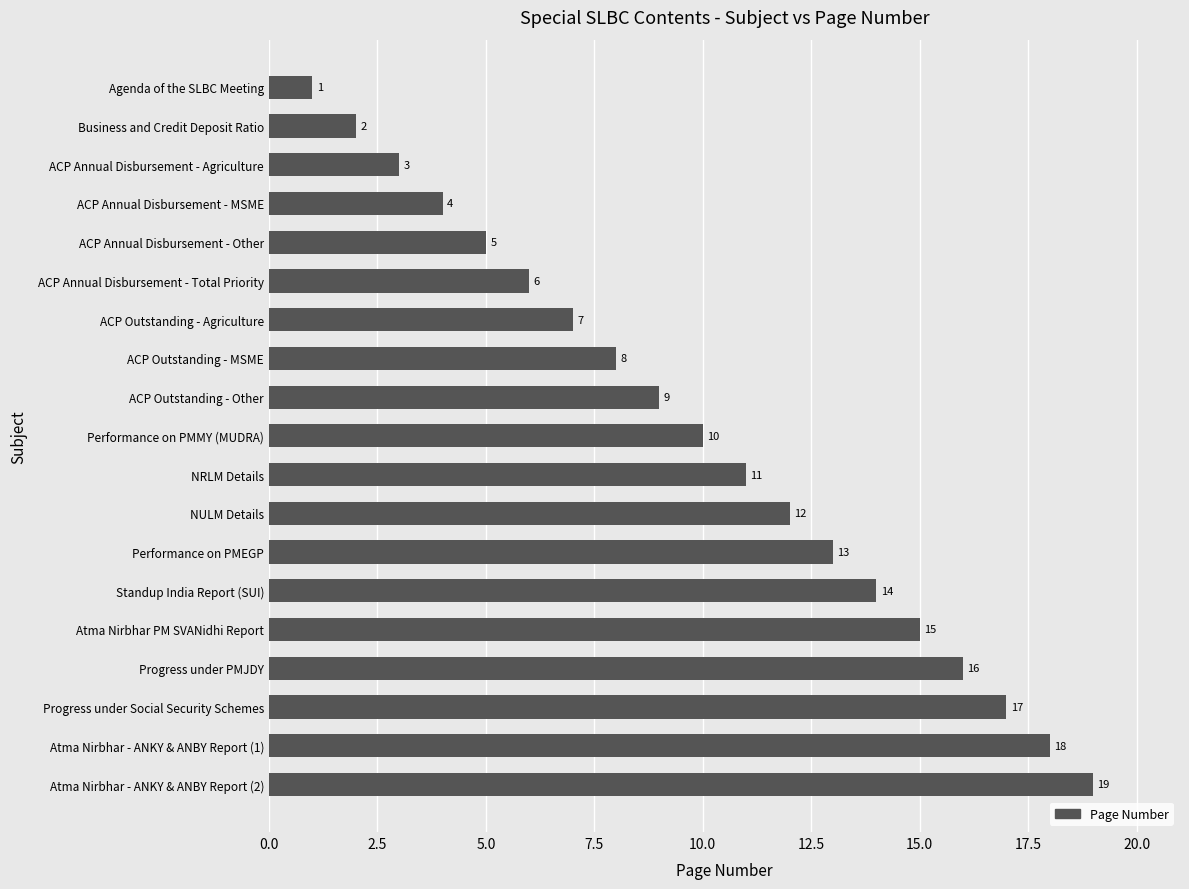

Where is the data nearest to the value 10?

Performance on PMMY (MUDRA)